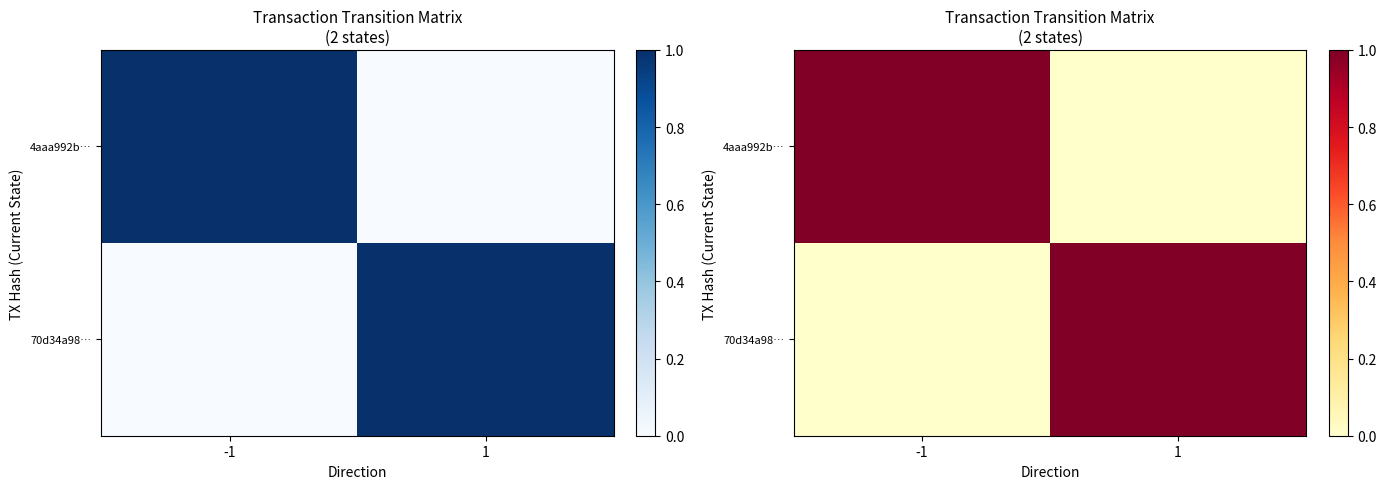

Rank the categories by 4aaa992b… value from lowest to highest.

1, -1